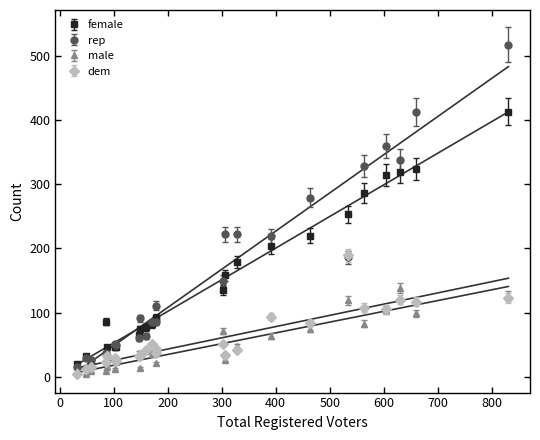

What is the total value across all series at 20?

79